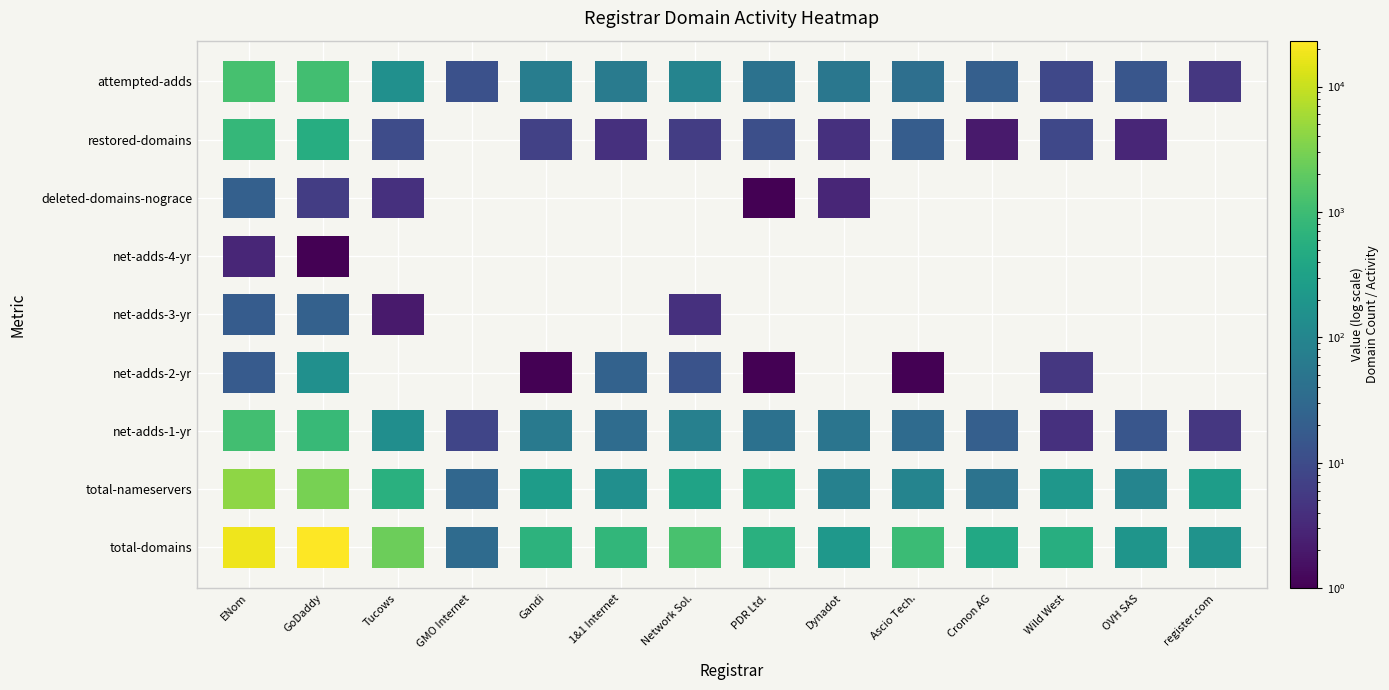

Reading left to right, extract all data points from this chart.

ENom Inc.: 0=18116	1=4143	2=1125	3=17	4=18	5=3	6=21	7=816	8=1175
GoDaddy.com, LLC: 0=23231	1=3010	2=867	3=151	4=22	5=1	6=6	7=528	8=1107
Tucows Domains, Inc: 0=2450	1=584	2=137	3=0	4=2	5=0	6=4	7=10	8=147
GMO Internet, Inc.: 0=32	1=28	2=8	3=0	4=0	5=0	6=0	7=0	8=12
Gandi SAS: 0=641	1=247	2=61	3=1	4=0	5=0	6=0	7=7	8=69
1&1 Internet AG: 0=751	1=141	2=33	3=23	4=0	5=0	6=0	7=4	8=62
Network Solutions: 0=1223	1=335	2=77	3=13	4=4	5=0	6=0	7=6	8=95
PDR Ltd.: 0=581	1=493	2=43	3=1	4=0	5=0	6=1	7=11	8=44
Dynadot LLC: 0=217	1=81	2=50	3=0	4=0	5=0	6=3	7=4	8=54
Ascio Technologies: 0=932	1=94	2=32	3=1	4=0	5=0	6=0	7=19	8=38
Cronon AG: 0=410	1=46	2=20	3=0	4=0	5=0	6=0	7=2	8=20
Wild West Domains: 0=552	1=205	2=4	3=5	4=0	5=0	6=0	7=9	8=9
OVH SAS: 0=191	1=98	2=15	3=0	4=0	5=0	6=0	7=3	8=15
register.com, Inc.: 0=176	1=261	2=5	3=0	4=0	5=0	6=0	7=0	8=5